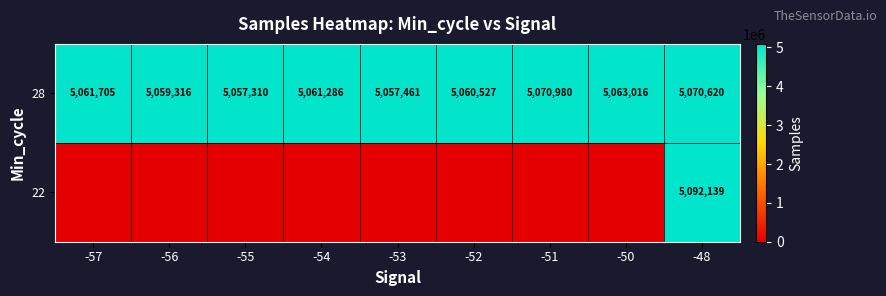

Rank the categories by 28 value from lowest to highest.

-55, -53, -56, -52, -54, -57, -50, -48, -51